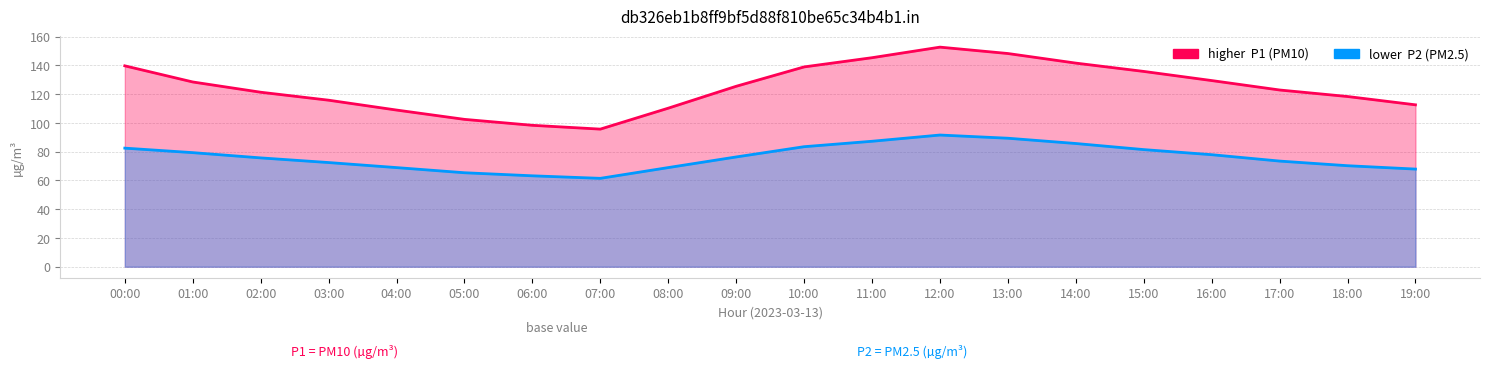

At which label is P2 closest to 76?

09:00